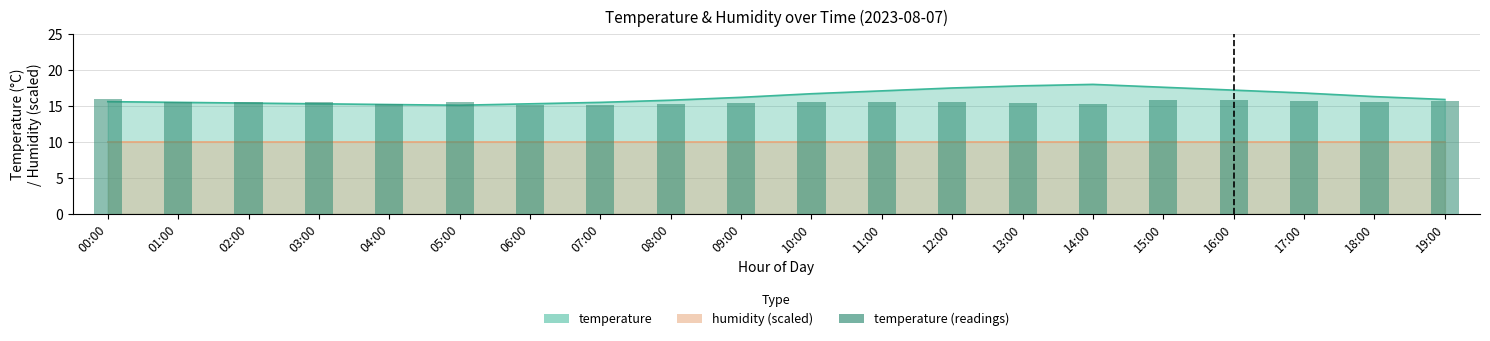

What is the label of the 11th bar from the right?

09:00